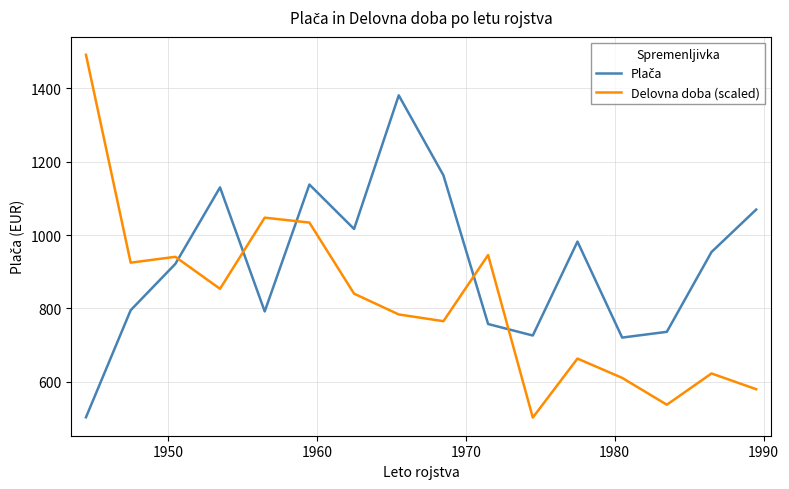

What is the minimum value for Delovna doba (scaled)?

502.5